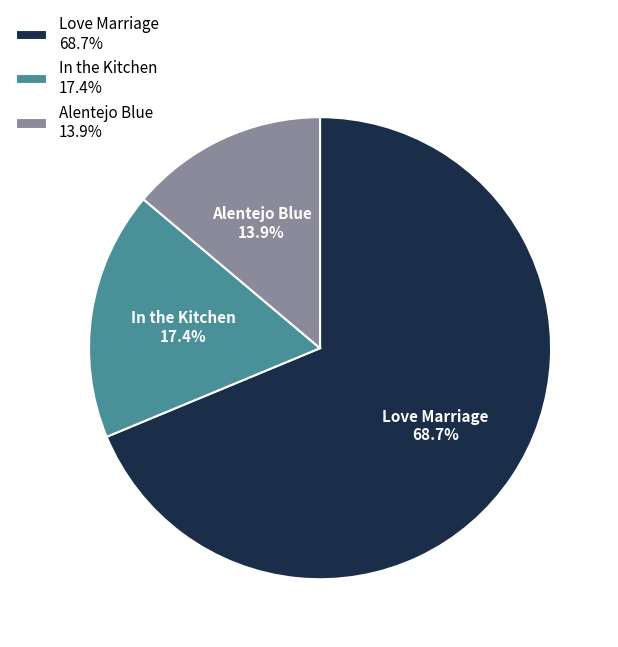

The Alentejo Blue slice represents 14% of the pie. True or false?

True